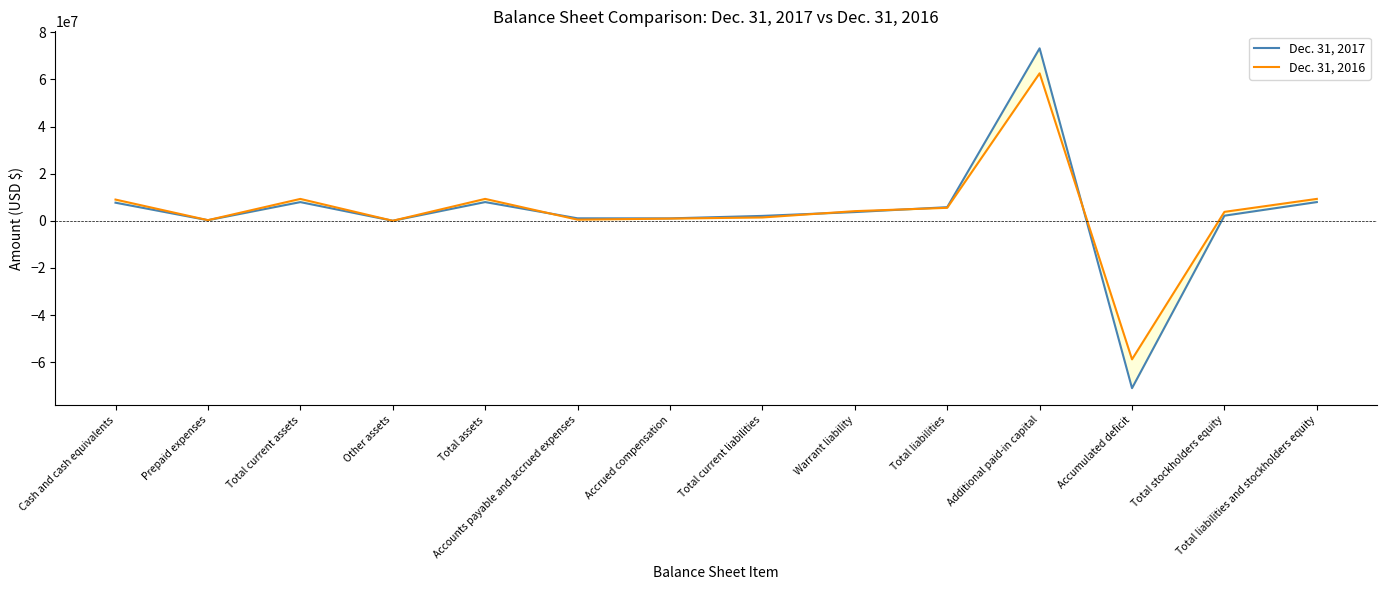

What is the difference between the second highest and minimum values in the Dec. 31, 2017 series?

78980519